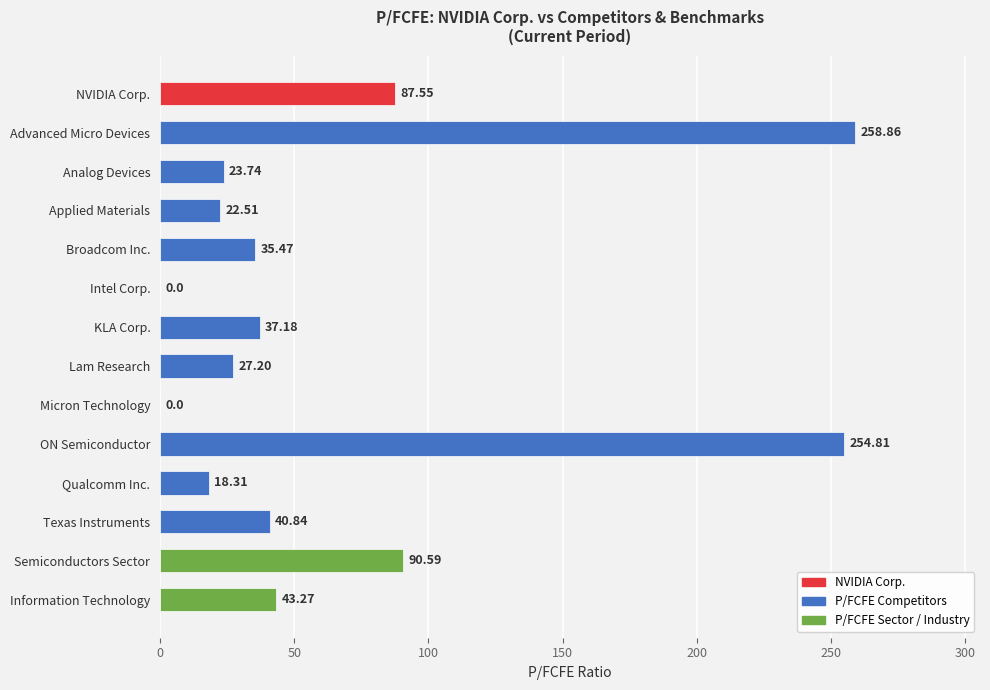

Count the number of data series in this chart.

1